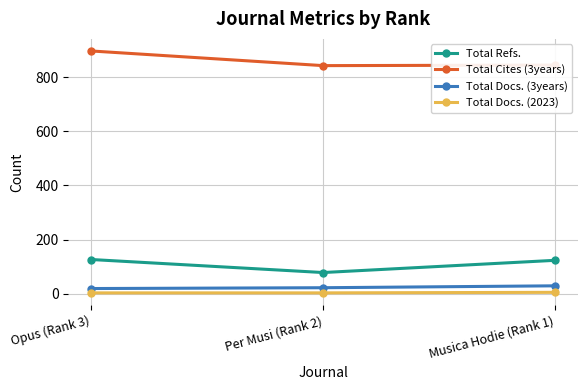

What is the difference between the maximum and minimum values in the Total Refs. series?

48